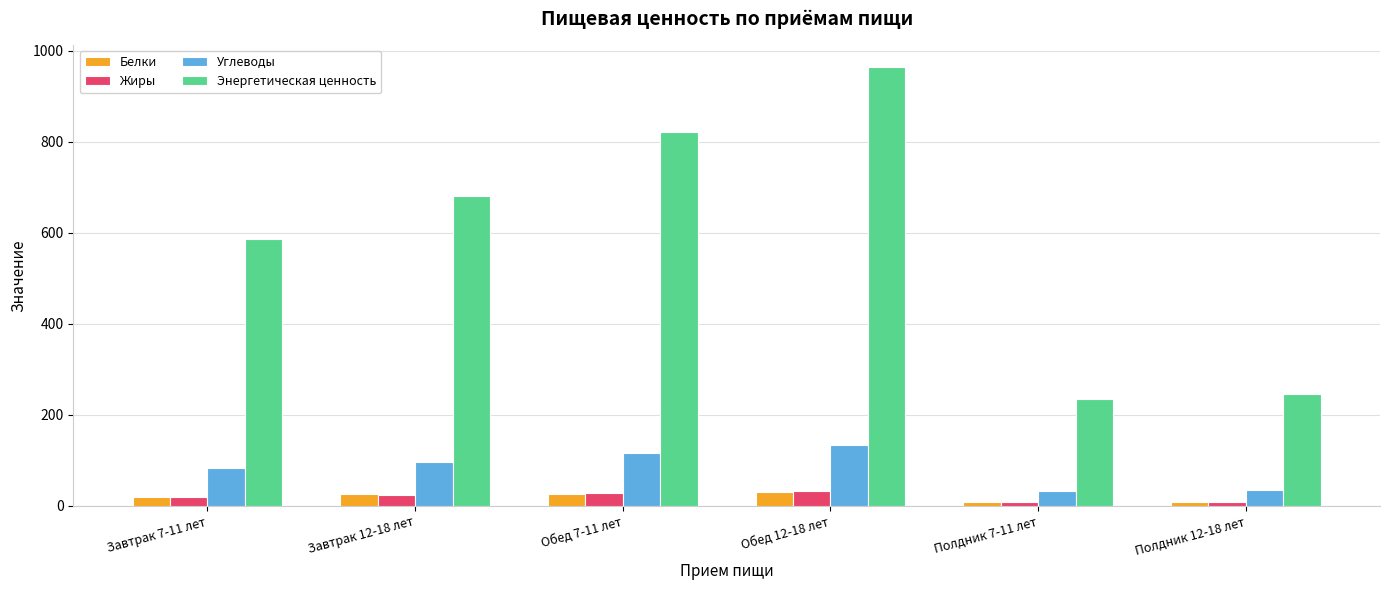

Is it true that Жиры equals 23.0 at Завтрак 12-18 лет?

True